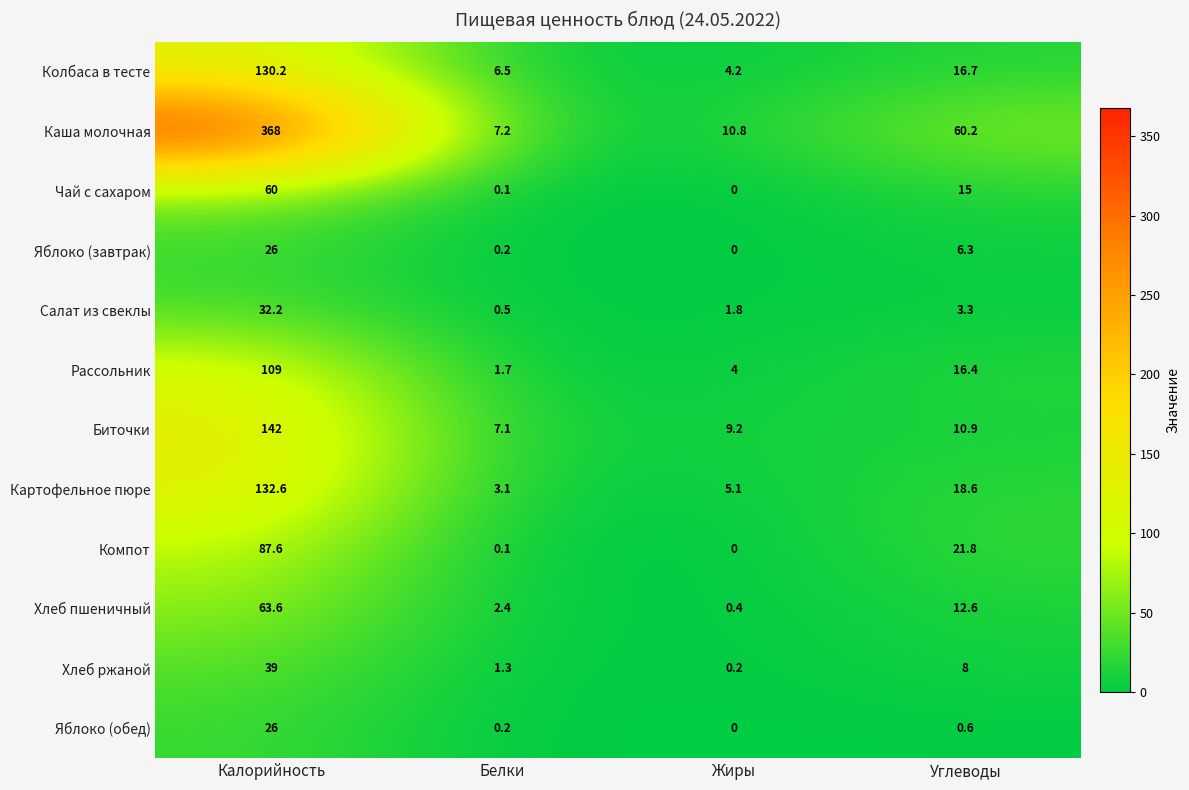

Which series has the widest spread of values?

Каша молочная